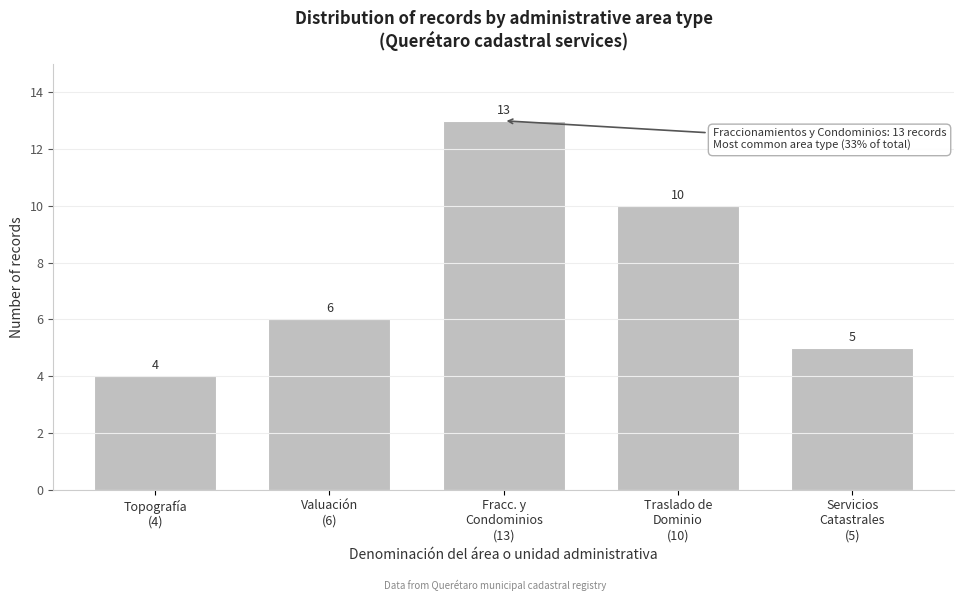

Reading left to right, what are all the values shown in this chart?

4	6	13	10	5